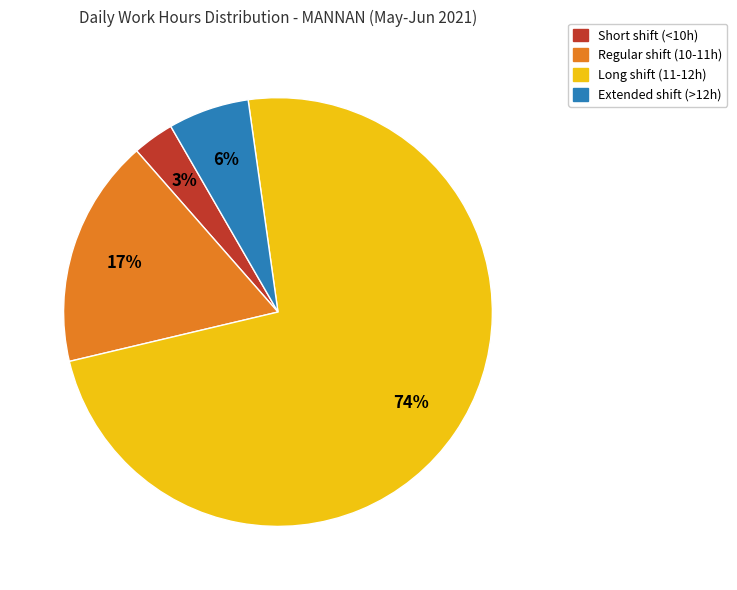

Is there a majority slice in this chart?

Yes